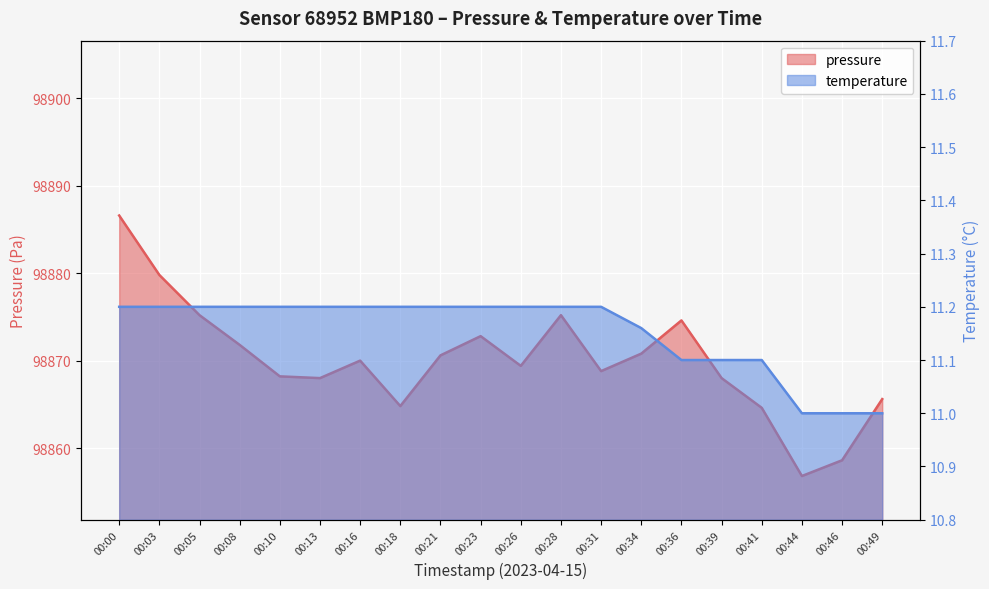

Count the number of categories in the chart.

20